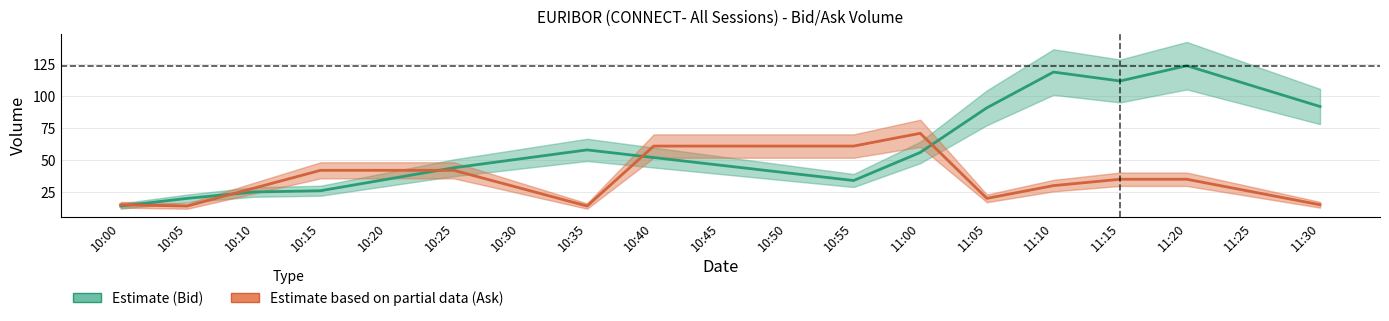

What is the approximate value of Ask at 10:50?

61